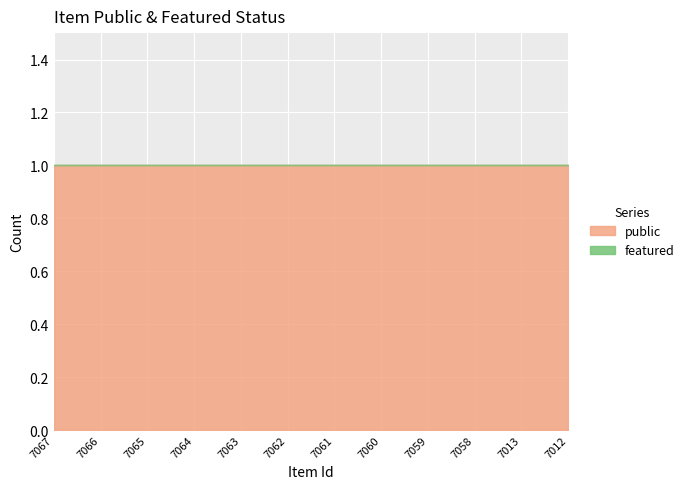

True or false: featured and public intersect in this chart.

False